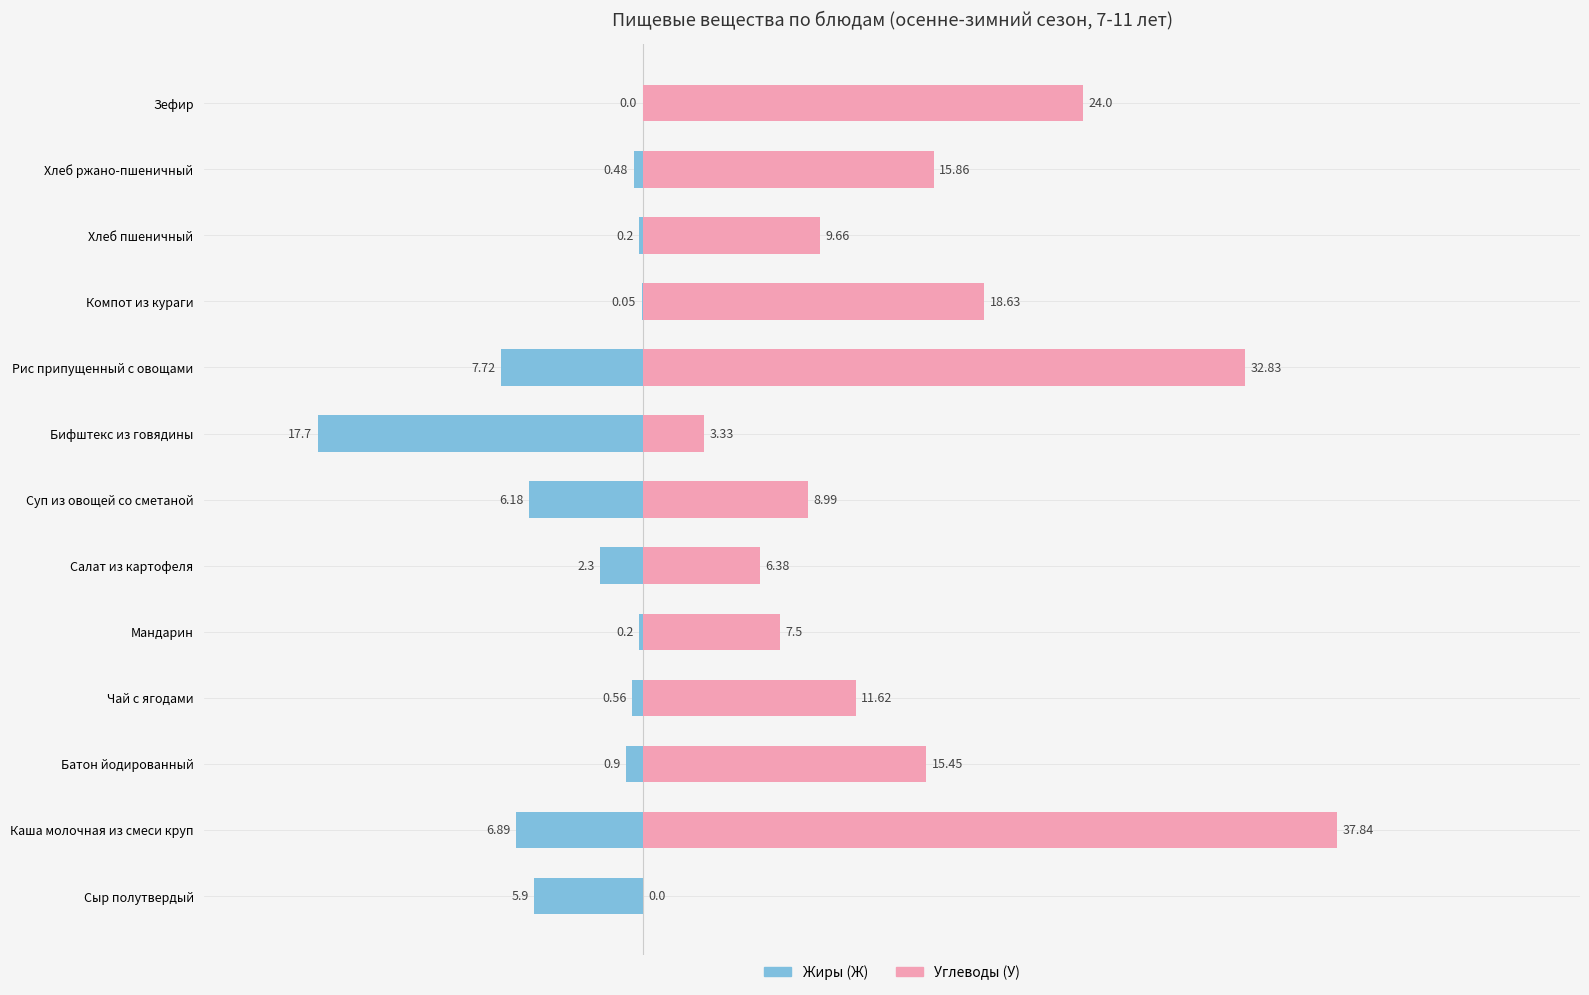

Which series has the largest range (max minus min)?

Углеводы (У)